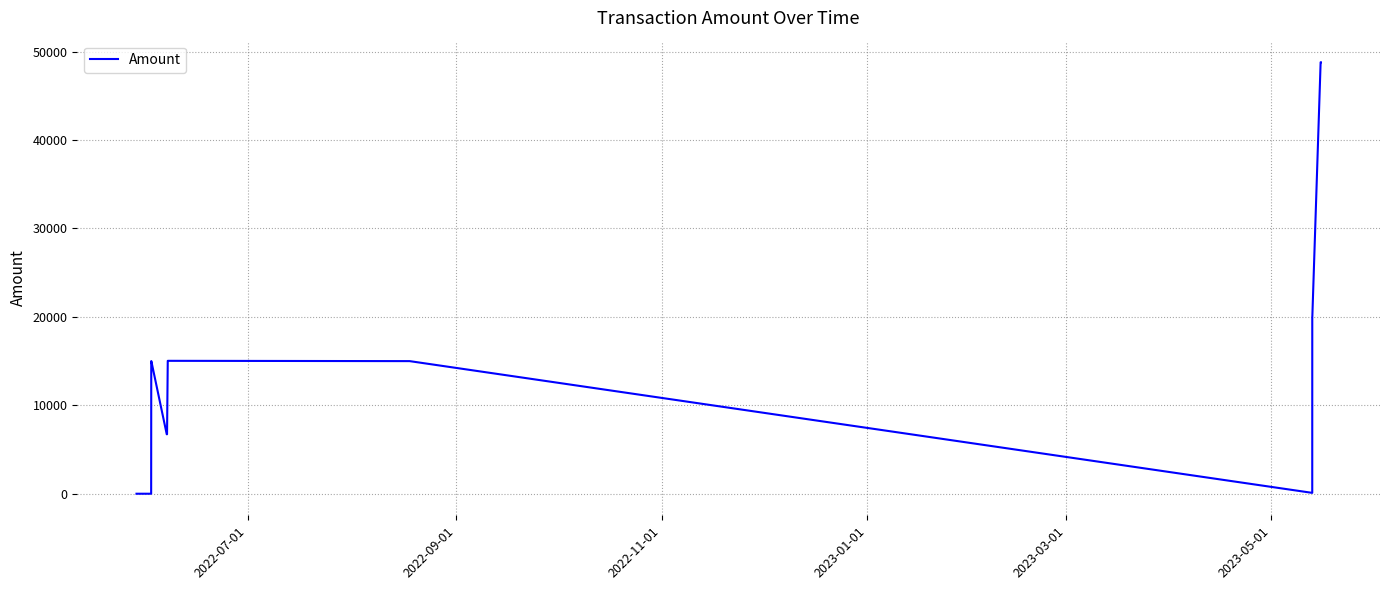

What is the greatest value displayed?

48798.2